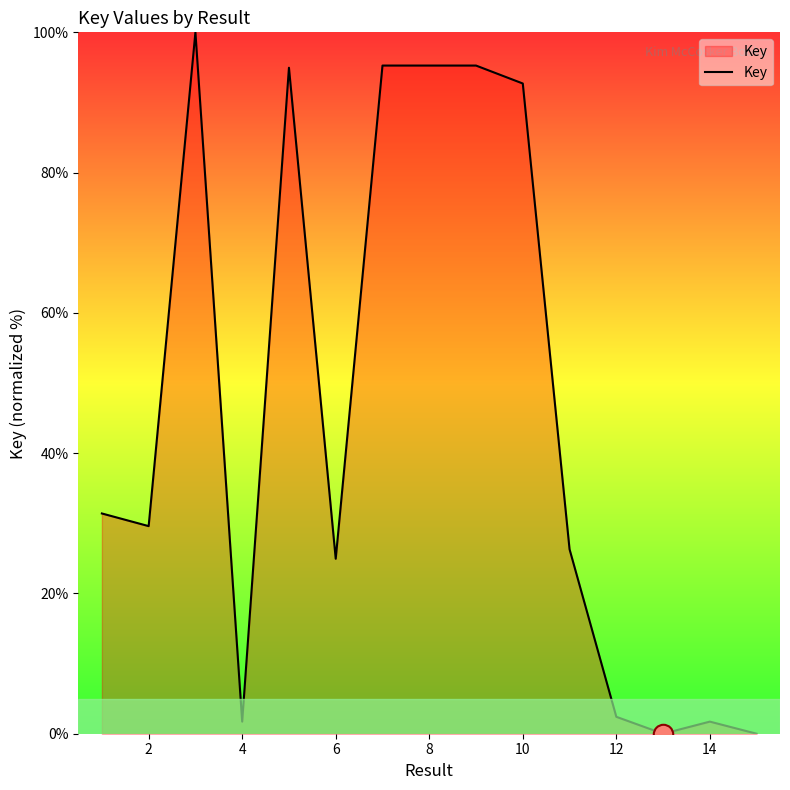

How many lines are shown in the chart?

1